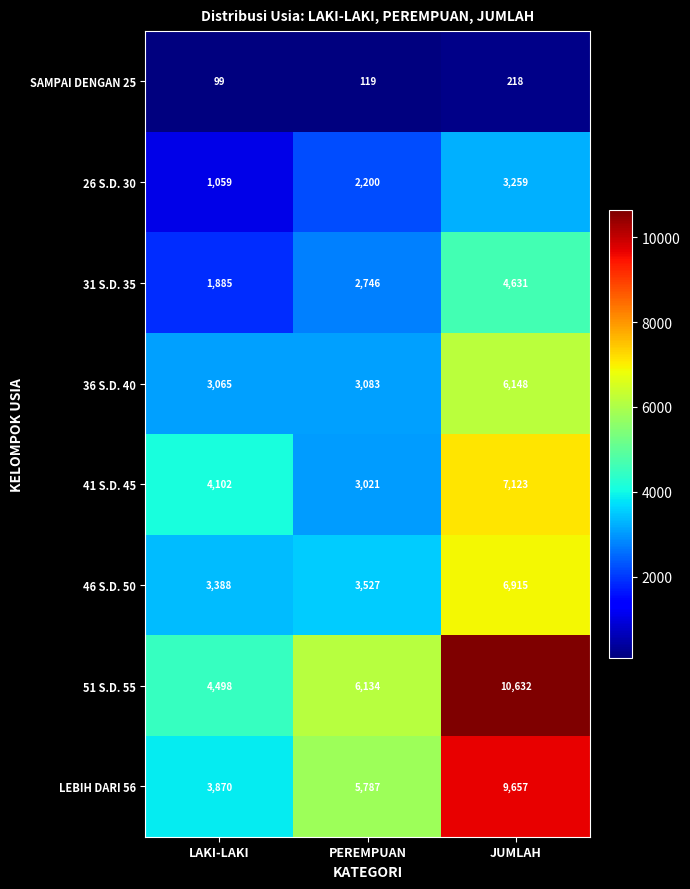

How many distinct data groups are displayed?

8